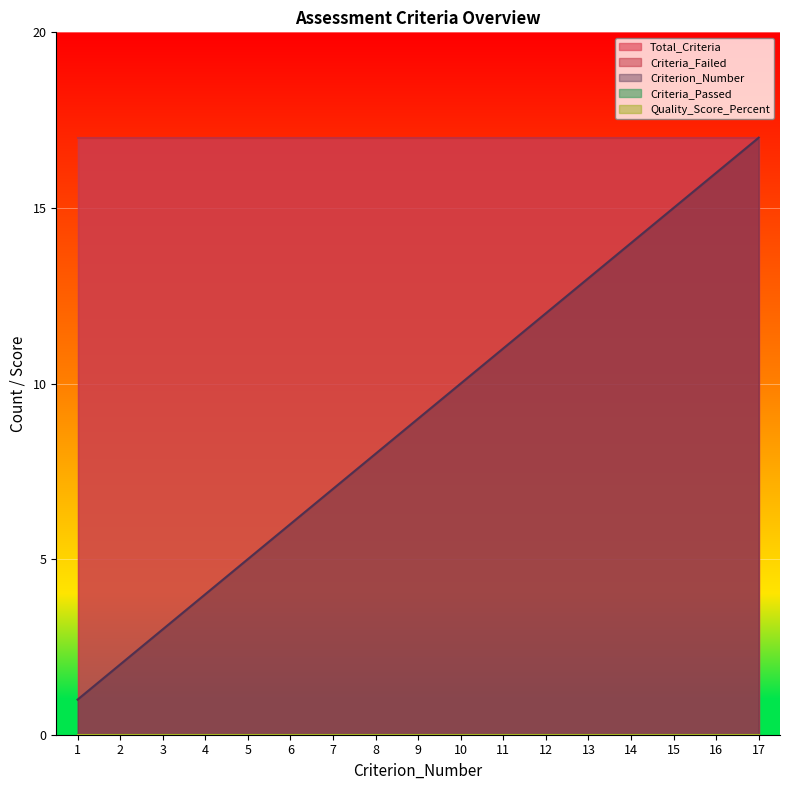

What is the total value across all series at 2?

36